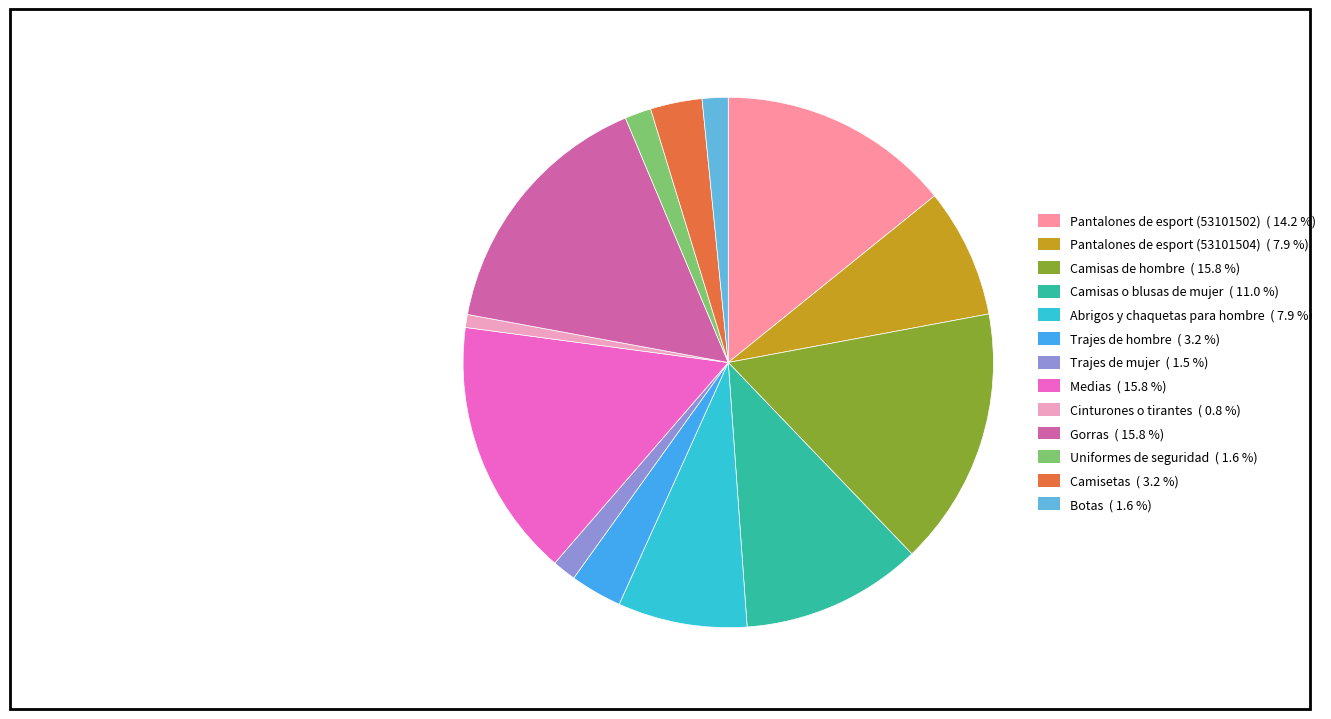

Does Cinturones o tirantes account for over 50% of the chart?

No